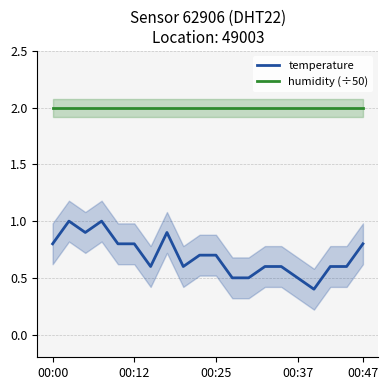

Does the chart display data point markers on the line(s)?

No